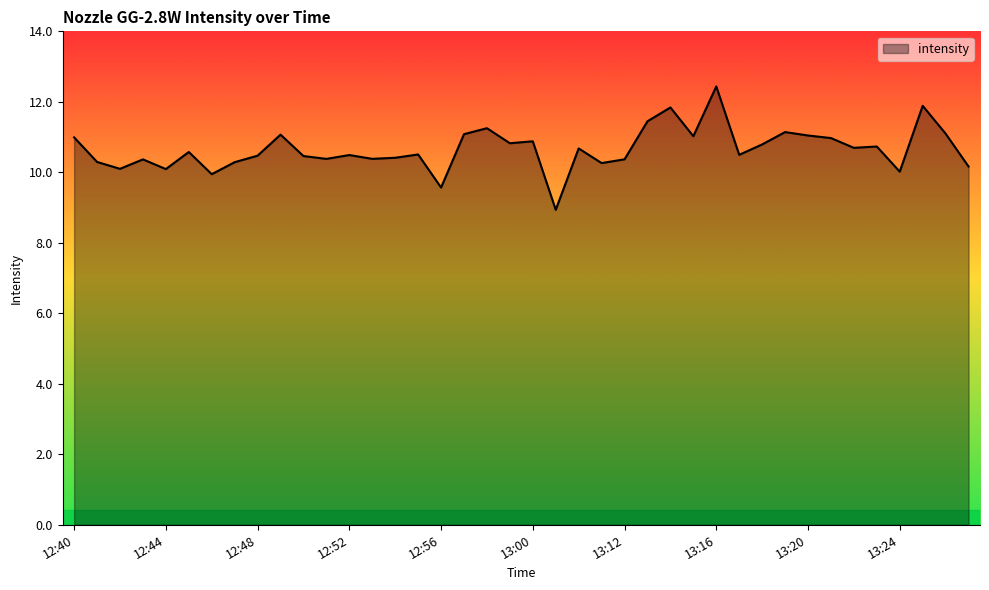

What is the smallest value displayed?

8.9